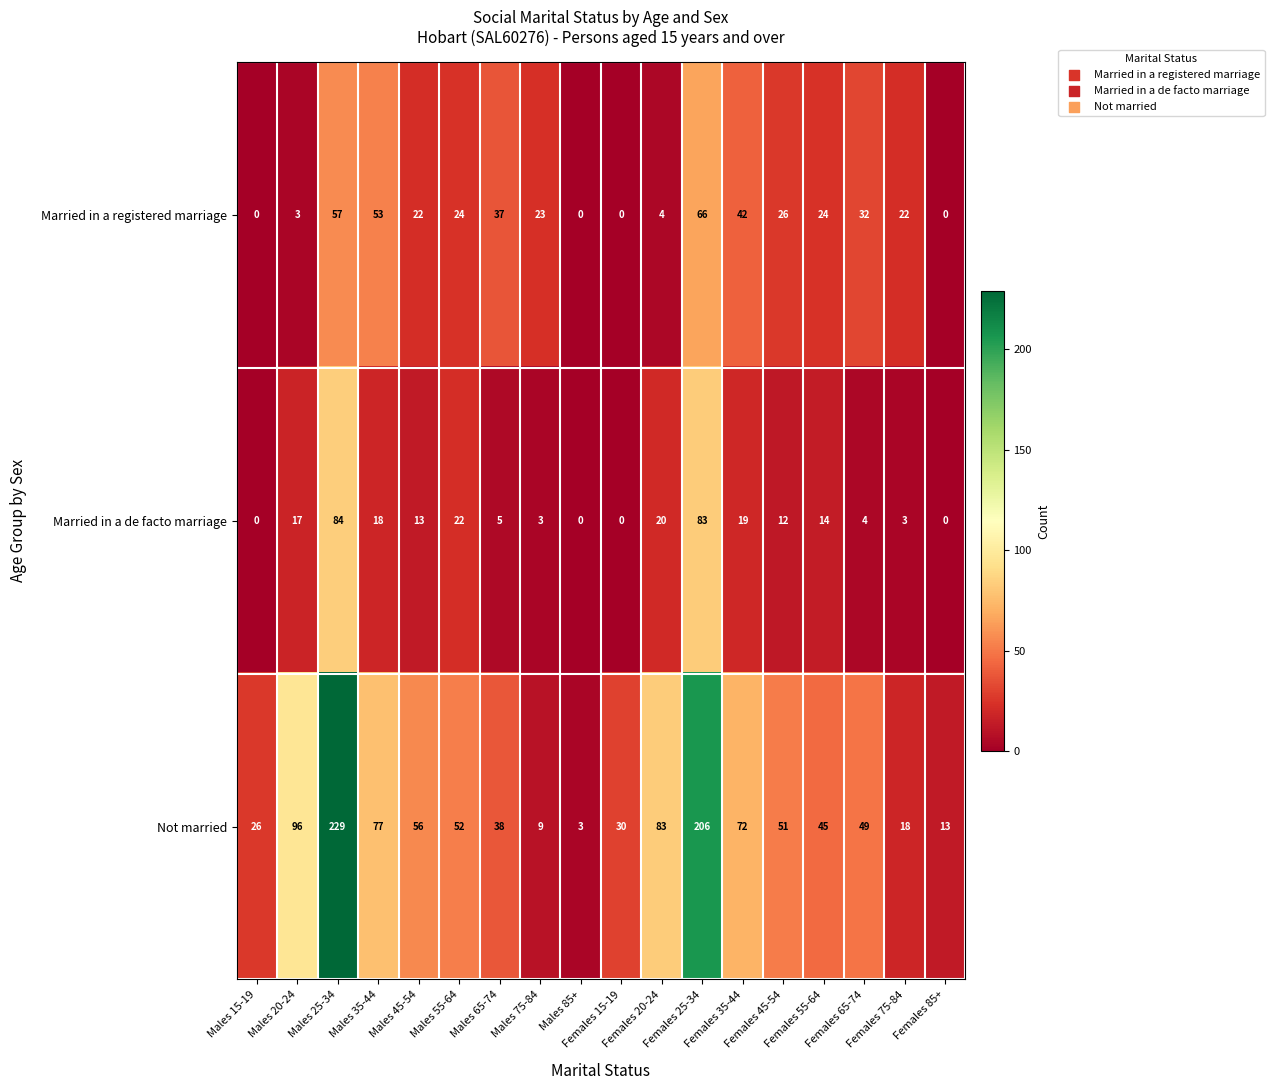

What is the difference between the highest and lowest values at Males 65-74?

33